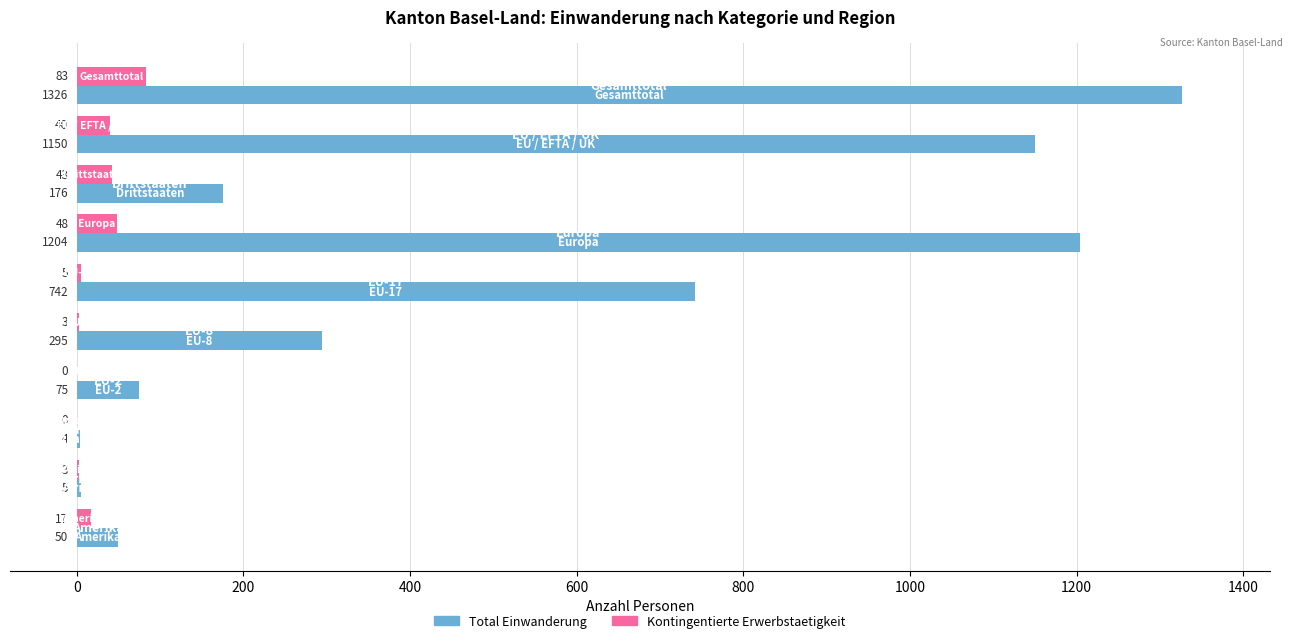

What is the maximum value for Kontingentierte Erwerbstaetigkeit?

83